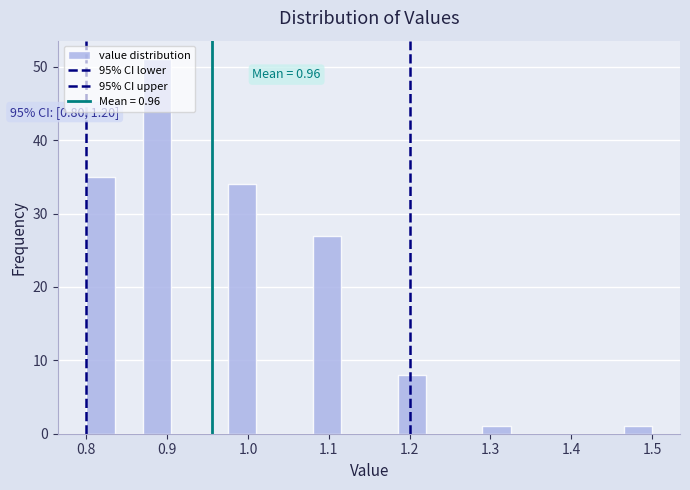

Read against the x-axis, roughly where is the centre of the tallest bar?

0.89